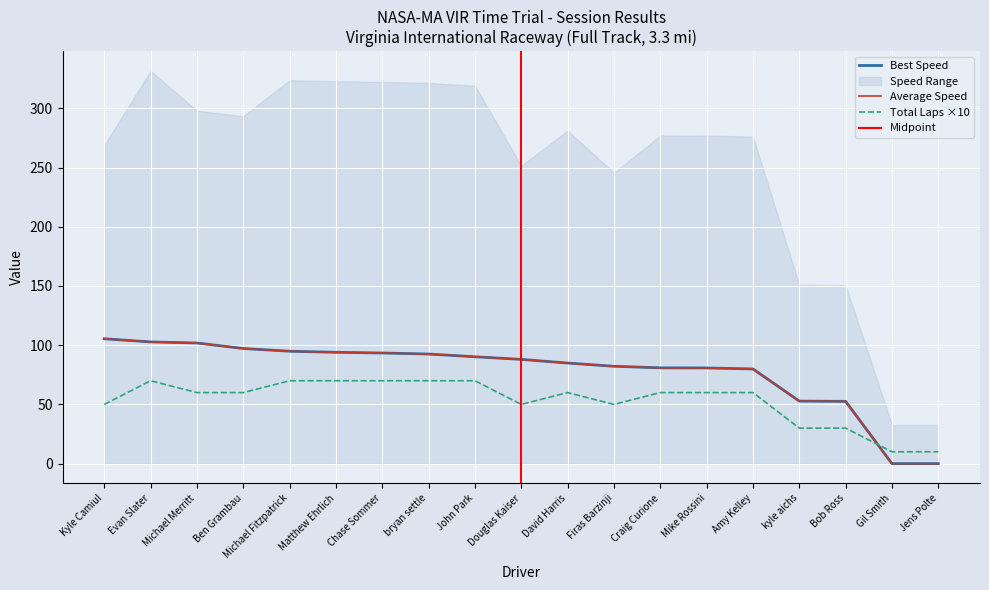

Reading left to right, list all the values displayed in this chart.

Total Laps: Kyle Camiul=50.0	Evan Slater=70.0	Michael Merritt=60.0	Ben Grambau=60.0	Michael Fitzpatrick=70.0	Matthew Ehrlich=70.0	Chase Sommer=70.0	bryan settle=70.0	John Park=70.0	Douglas Kaiser=50.0	David Harris=60.0	Firas Barzinji=50.0	Craig Curione=60.0	Mike Rossini=60.0	Amy Kelley=60.0	kyle aichs=30.0	Bob Ross=30.0	Gil Smith=10.0	Jens Polte=10.0
Best Speed: Kyle Camiul=105.4	Evan Slater=102.8	Michael Merritt=101.9	Ben Grambau=97.2	Michael Fitzpatrick=94.9	Matthew Ehrlich=94.0	Chase Sommer=93.4	bryan settle=92.5	John Park=90.2	Douglas Kaiser=88.0	David Harris=84.9	Firas Barzinji=82.2	Craig Curione=80.9	Mike Rossini=80.8	Amy Kelley=80.0	kyle aichs=52.8	Bob Ross=52.6	Gil Smith=0.0	Jens Polte=0.0
Average Speed: Kyle Camiul=105.4	Evan Slater=102.8	Michael Merritt=101.9	Ben Grambau=97.2	Michael Fitzpatrick=94.9	Matthew Ehrlich=94.0	Chase Sommer=93.4	bryan settle=92.5	John Park=90.2	Douglas Kaiser=88.0	David Harris=84.9	Firas Barzinji=82.2	Craig Curione=80.9	Mike Rossini=80.8	Amy Kelley=80.0	kyle aichs=52.8	Bob Ross=52.6	Gil Smith=0.0	Jens Polte=0.0